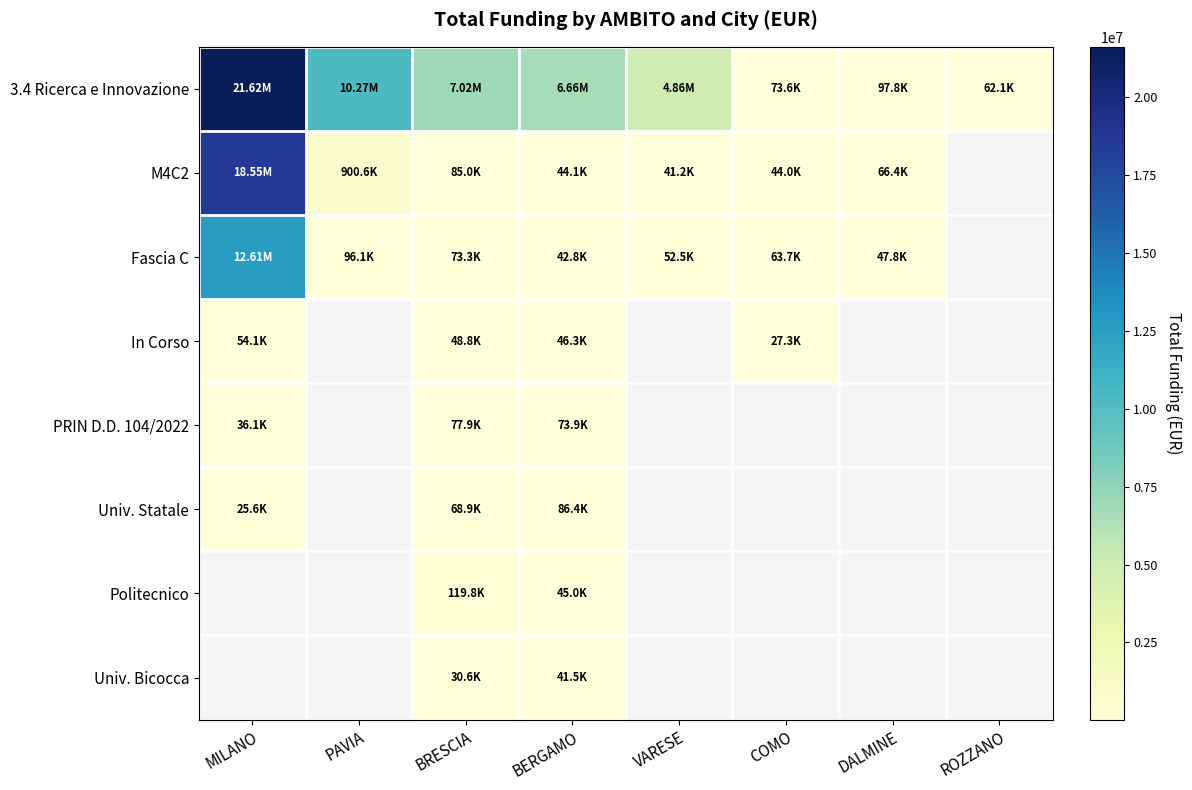

Where is PRIN D.D. 104/2022 nearest to the value 57025?

BERGAMO